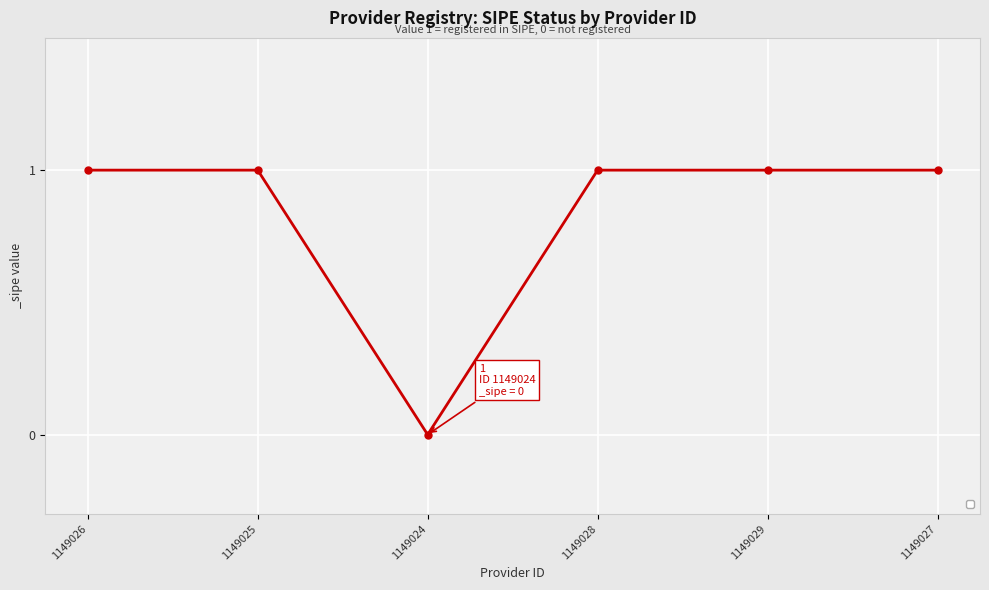

At which category does the chart reach its minimum across all series?

1149024